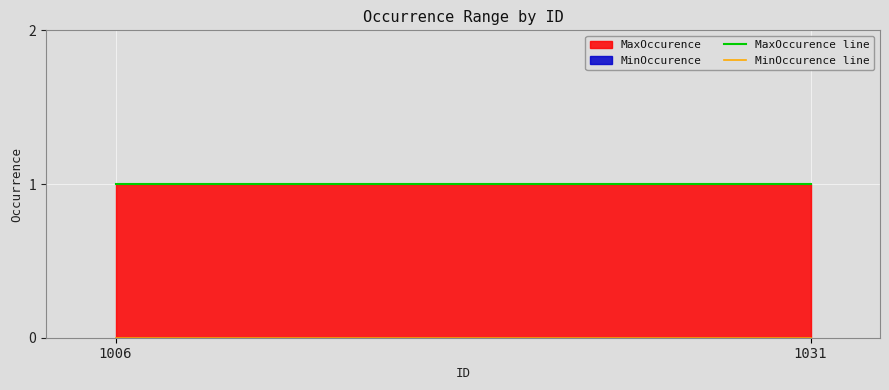

True or false: MaxOccurence line has a value of 1 at 1031.

True